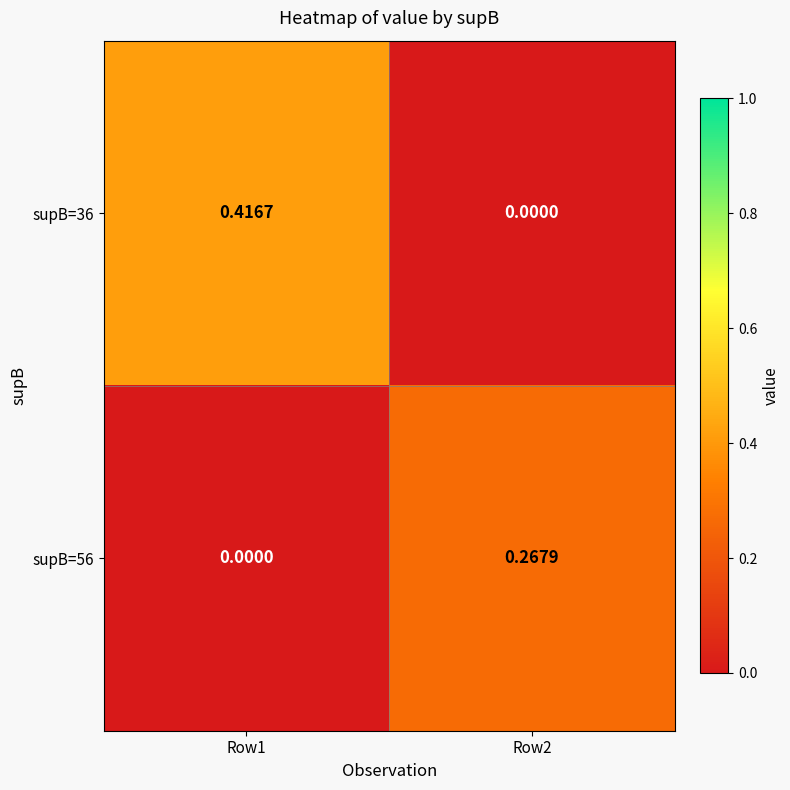

What is the greatest value displayed?

0.4